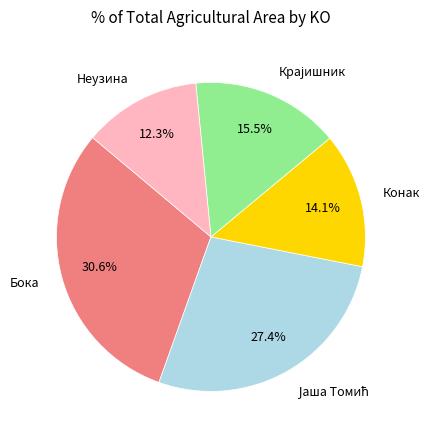

Does any single category account for the majority?

No